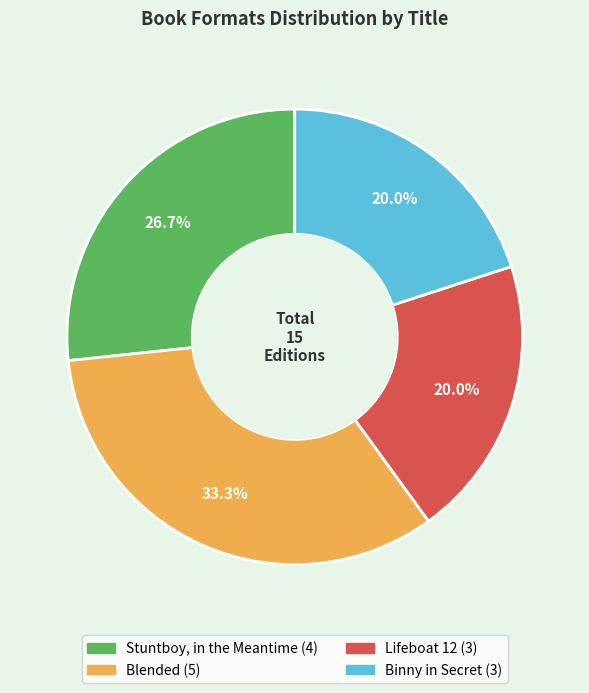

Which has a higher value, Lifeboat 12 or Blended?

Blended